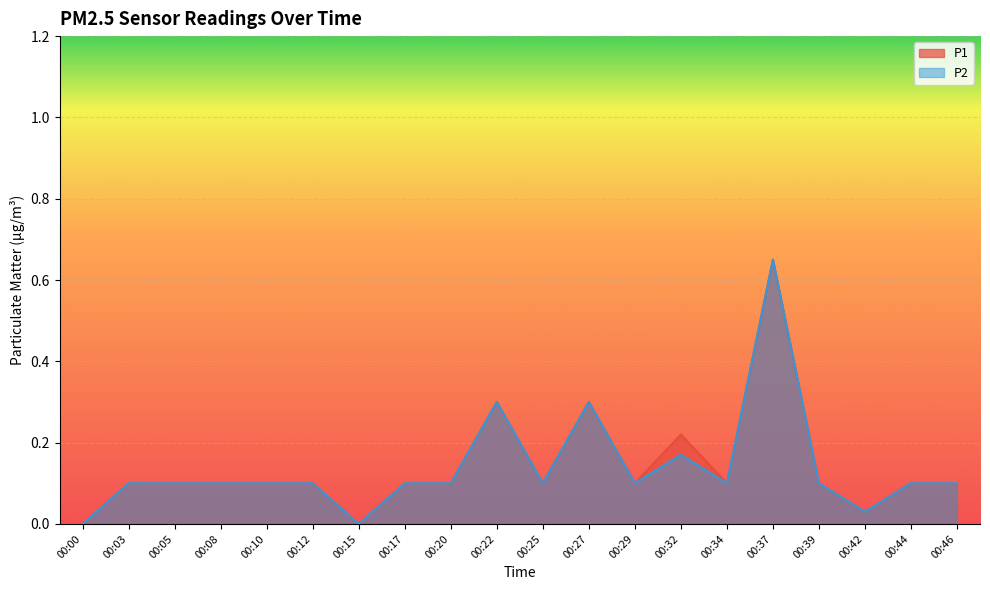

List the labels in order of P1 value, smallest first.

00:00, 00:15, 00:42, 00:03, 00:05, 00:08, 00:10, 00:12, 00:17, 00:20, 00:25, 00:29, 00:34, 00:39, 00:44, 00:46, 00:32, 00:22, 00:27, 00:37